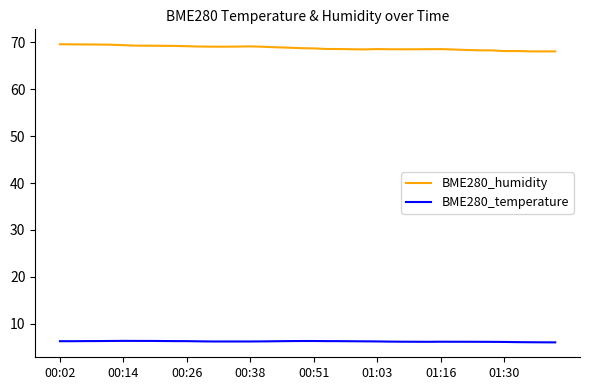

What is the sum of all BME280_temperature values?

249.1